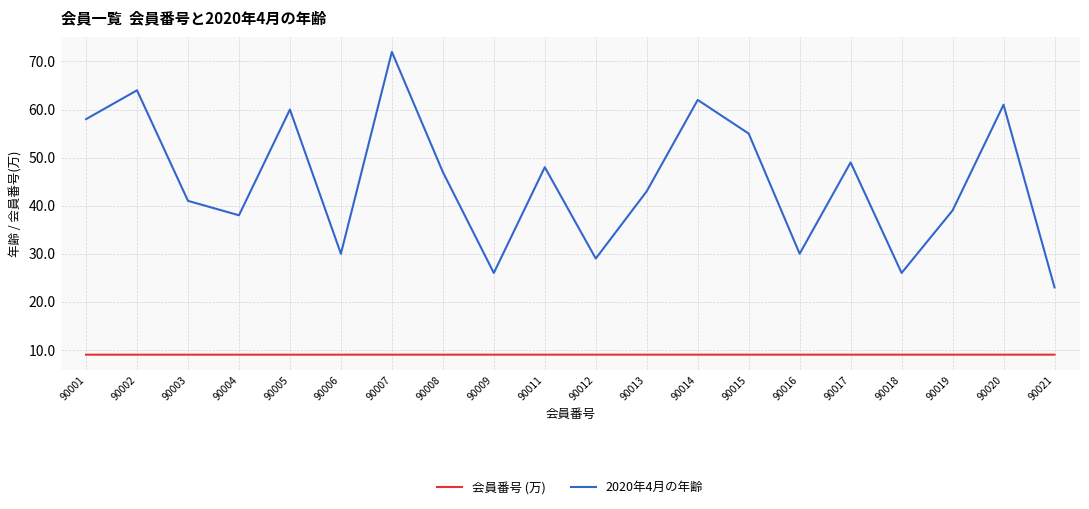

Rank the series at 90013 from highest to lowest value.

2020年4月の年齢, 会員番号 (万)